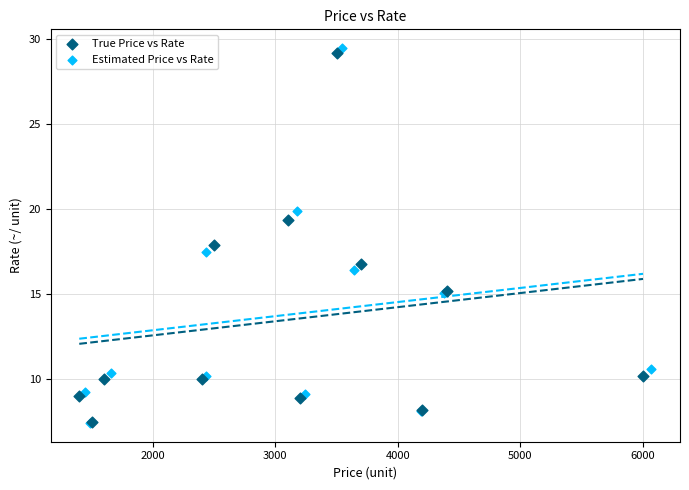

Which series has the largest Y range (max minus min)?

Estimated Price vs Rate